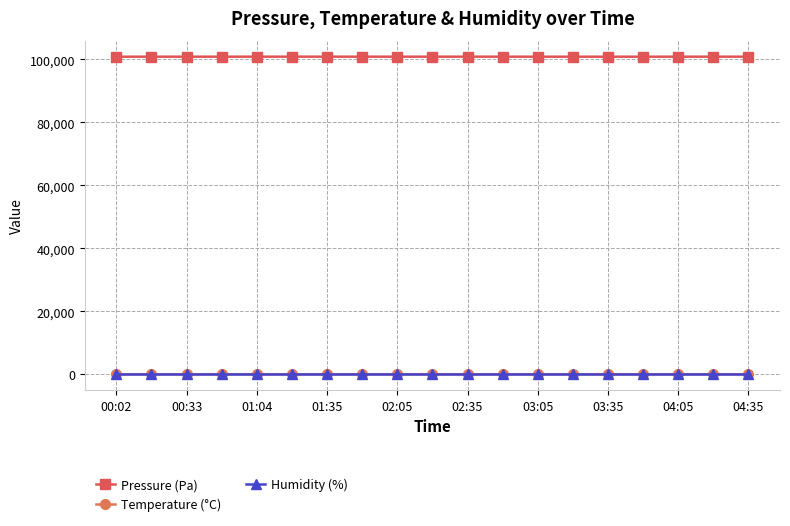

Which series has the largest range (max minus min)?

Pressure (Pa)